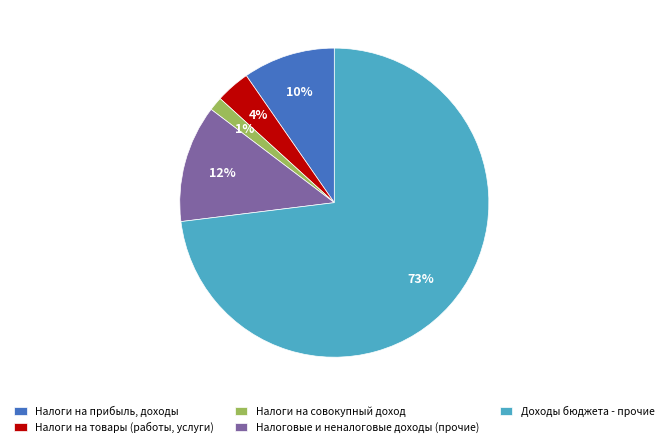

Do Доходы бюджета - прочие and Налоги на прибыль, доходы together represent more than half of the pie?

Yes